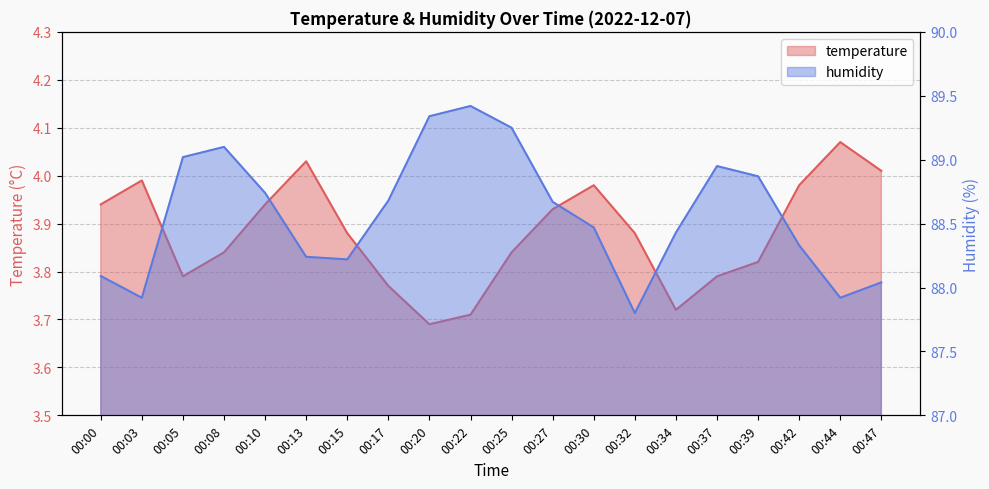

True or false: humidity and temperature intersect in this chart.

False